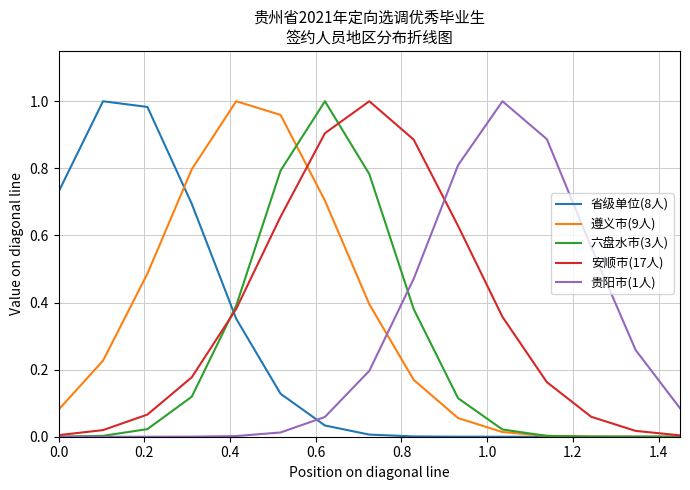

List the series in order of their overall mean, highest first.

安顺市(17人), 遵义市(9人), 贵阳市(1人), 省级单位(8人), 六盘水市(3人)